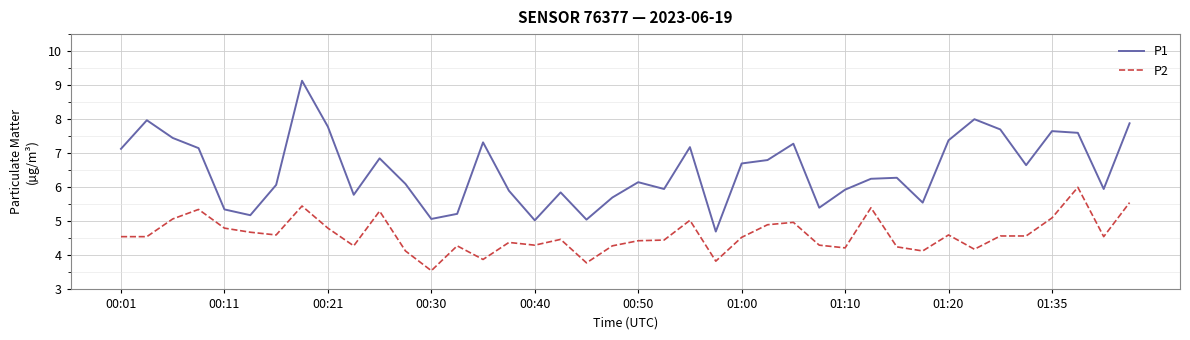

Which series has the widest spread of values?

P1